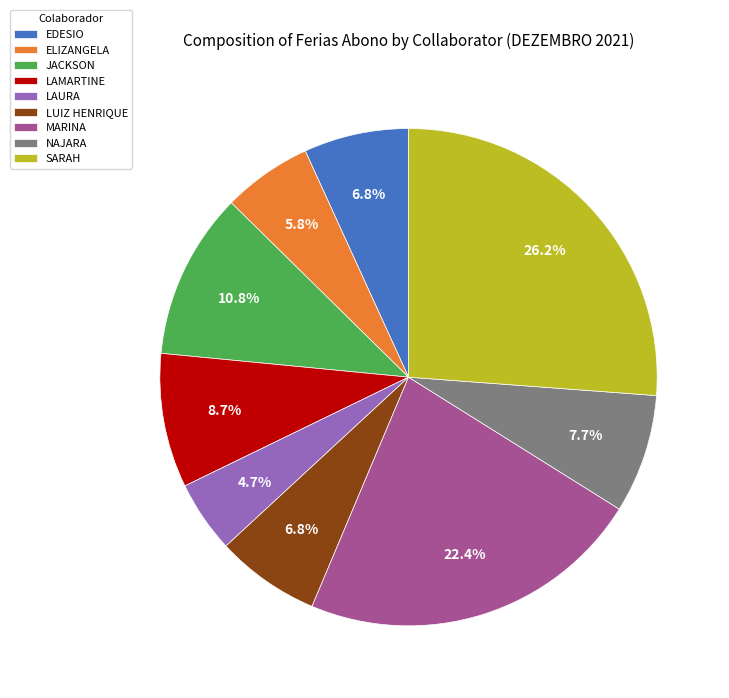

What is the ratio of the value at SARAH to the value at MARINA?

1.2